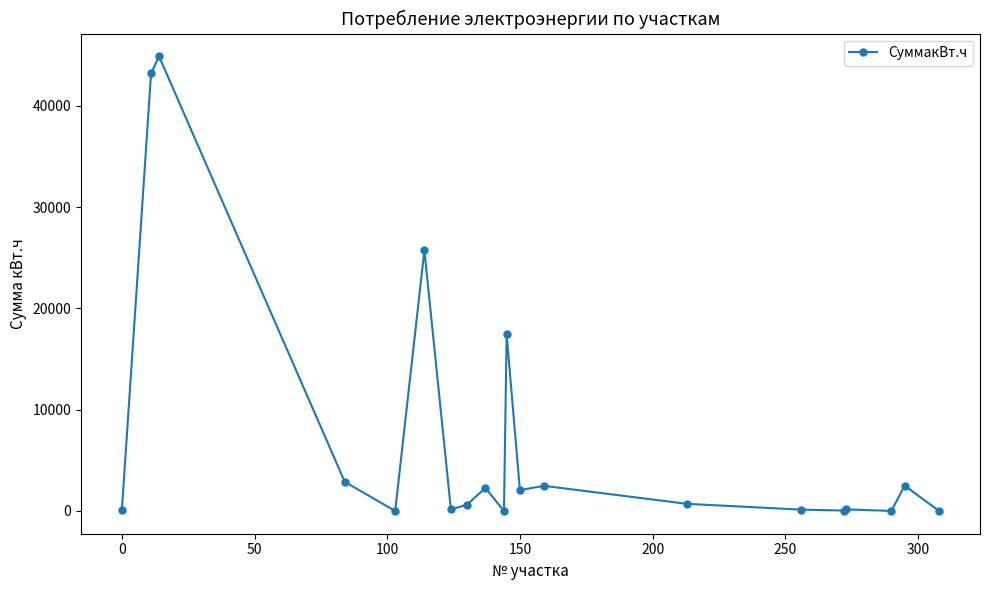

What is the average value?

7268.1